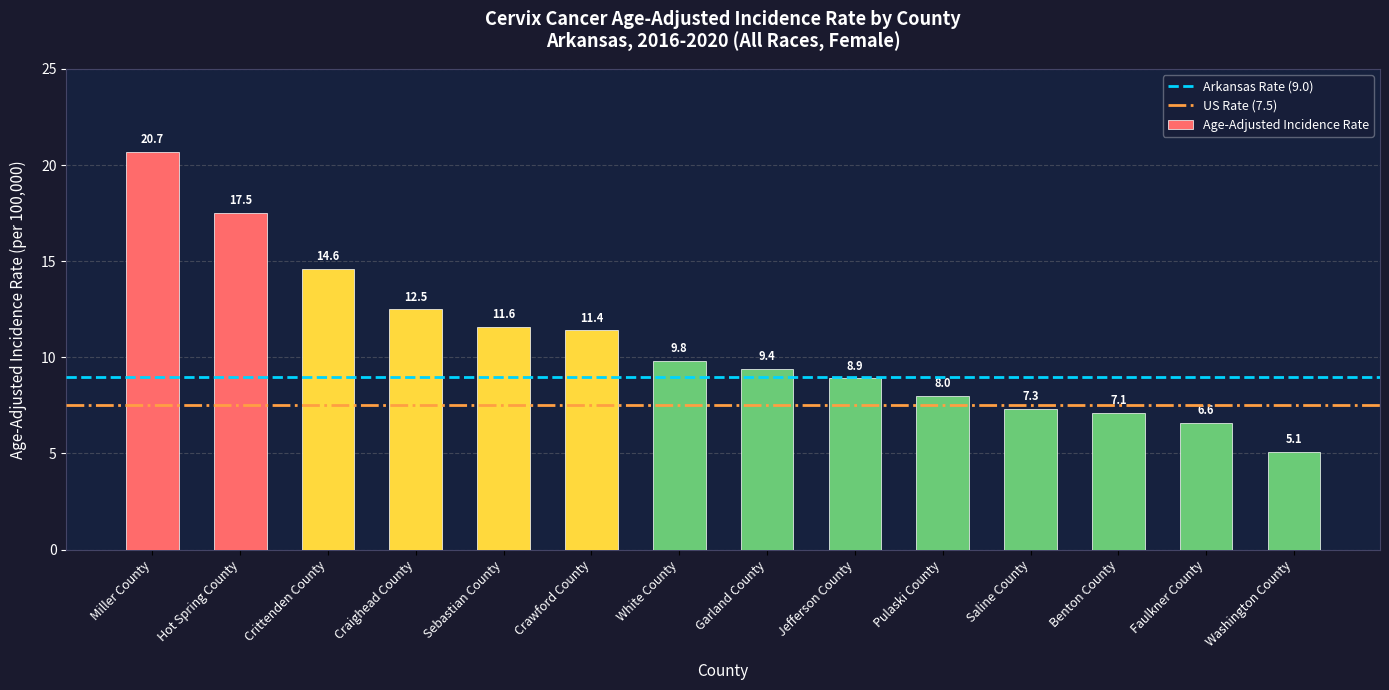

List the labels in order of value, smallest first.

Washington County, Faulkner County, Benton County, Saline County, Pulaski County, Jefferson County, Garland County, White County, Crawford County, Sebastian County, Craighead County, Crittenden County, Hot Spring County, Miller County